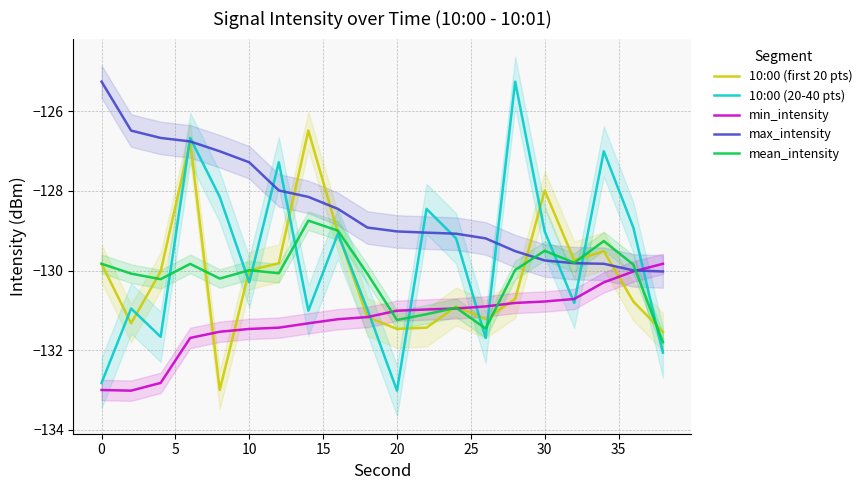

Which series has the largest total across all categories?

max_intensity